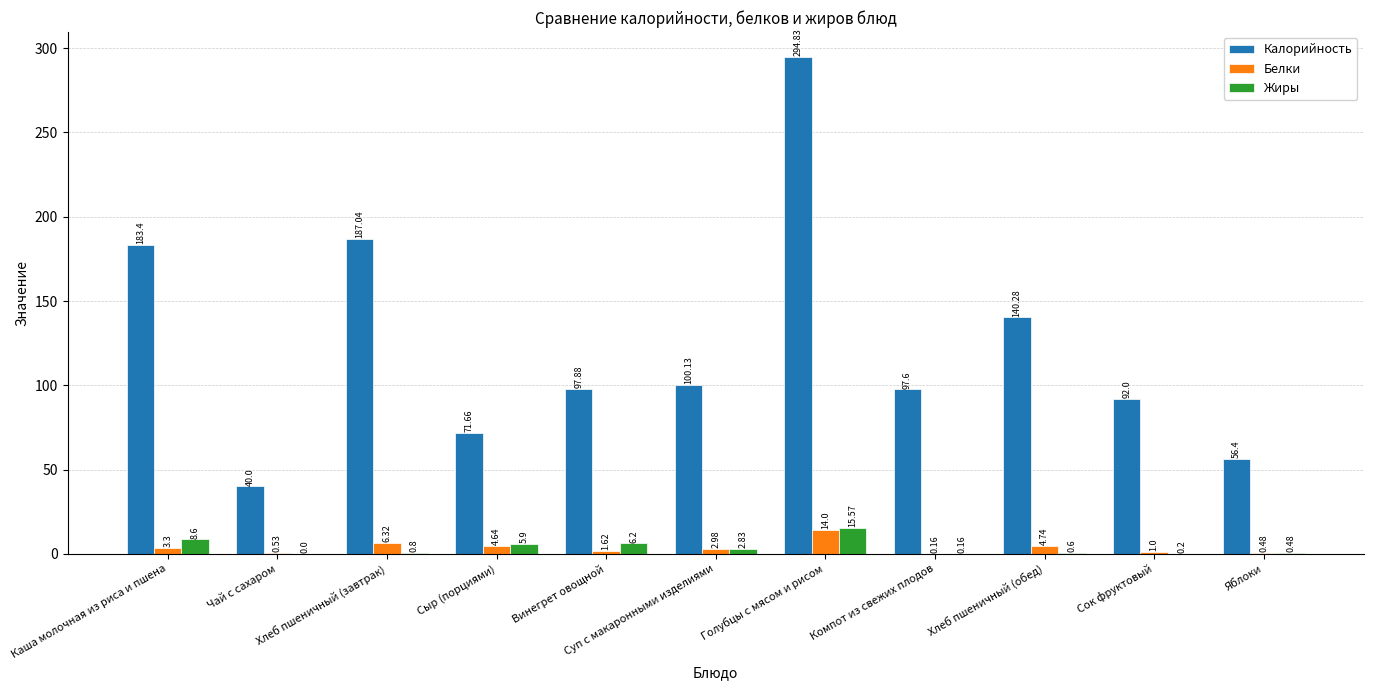

Are the bars horizontal?

No